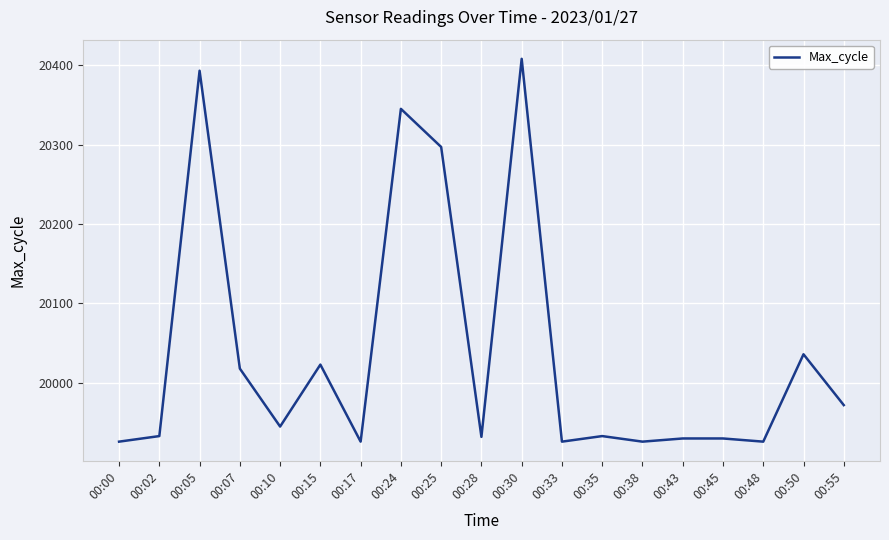

Between 00:25 and 00:38, which is larger?

00:25